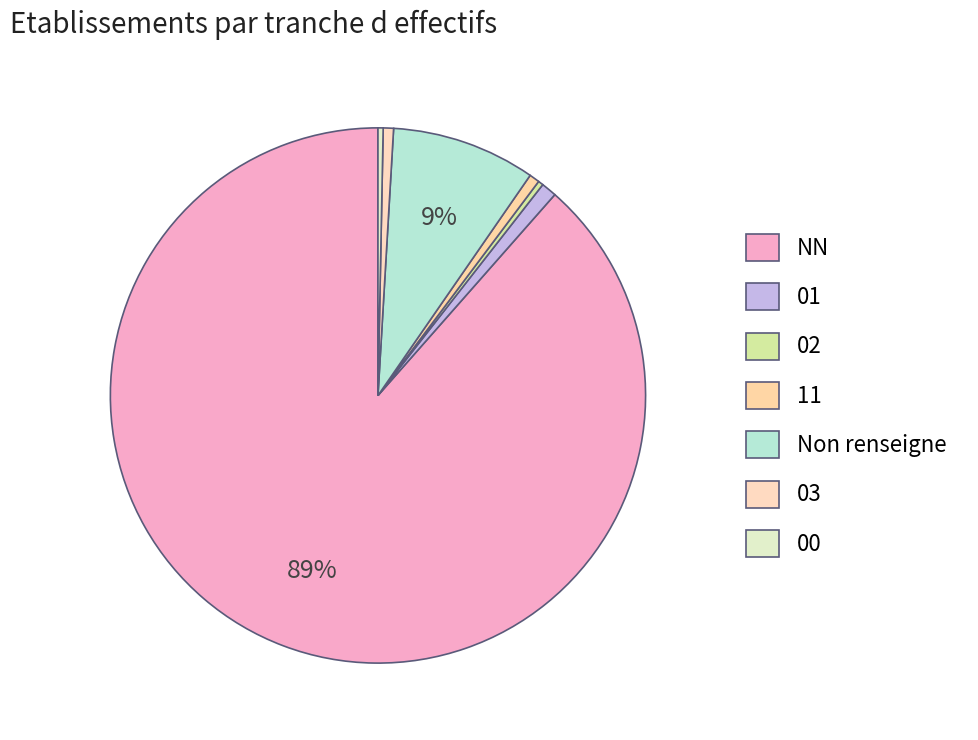

Count the number of slices in the pie.

7